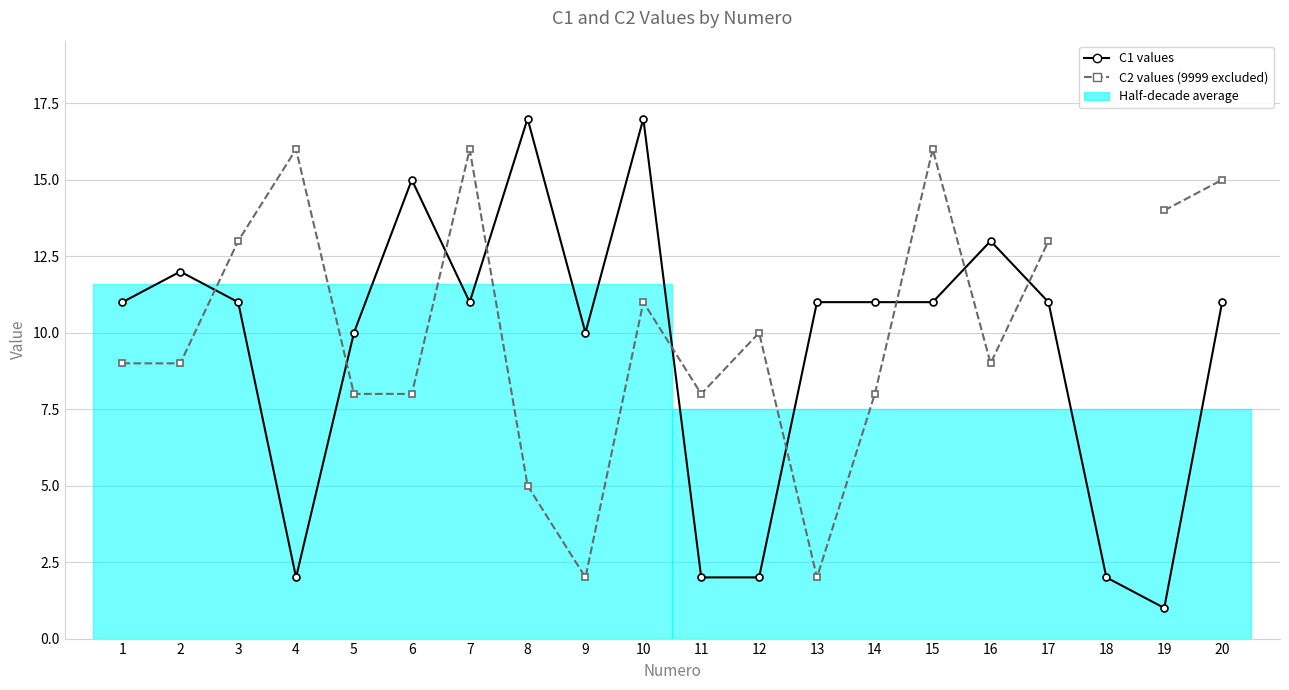

What is the difference between the highest and lowest values at 11?

6.0